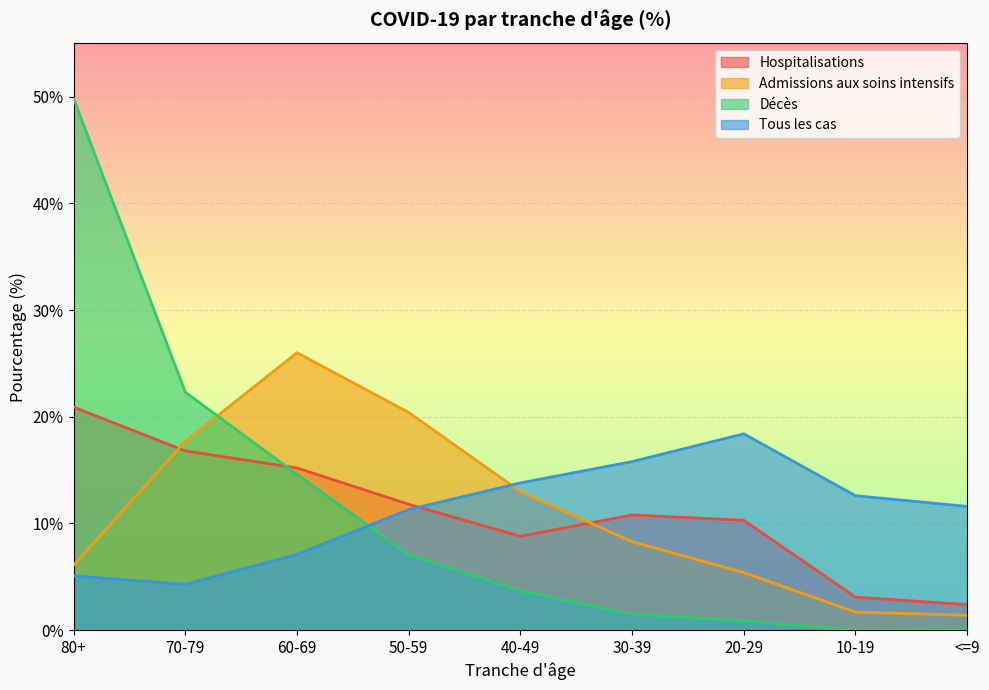

What is the label of the 9th point from the left?

<=9